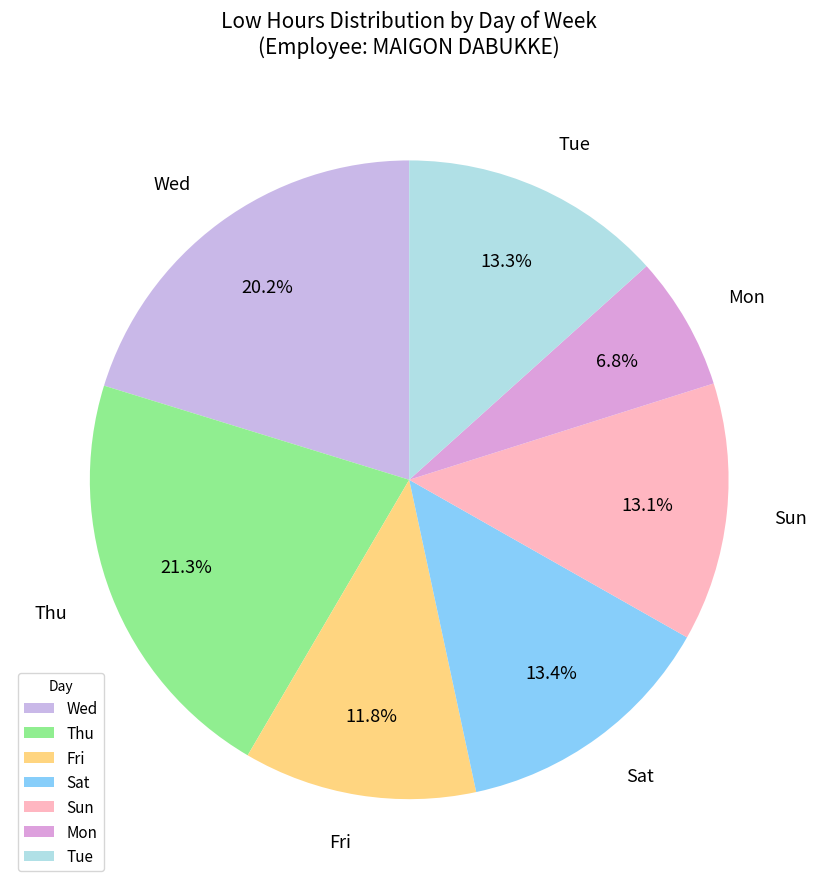

What percentage is NOT represented by Fri?

88.2%